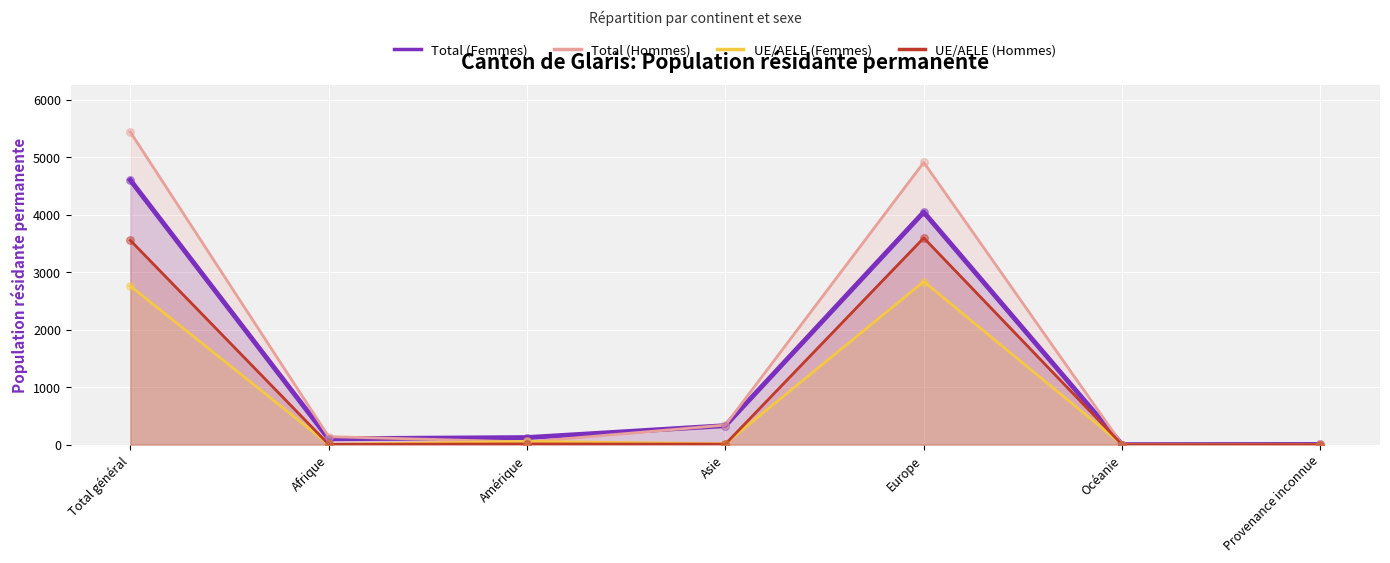

At how many categories does at least one series exceed 3920?

2